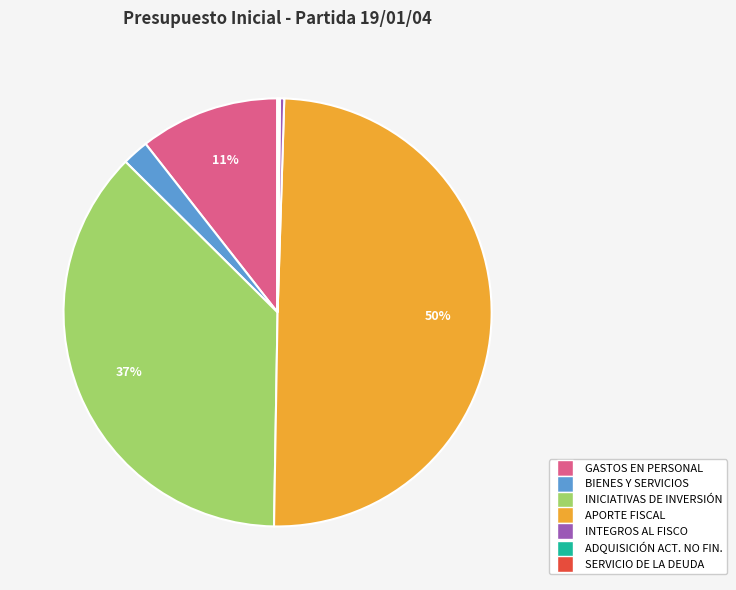

To the nearest percent, what is the difference between the largest and smallest slice percentages?

50%